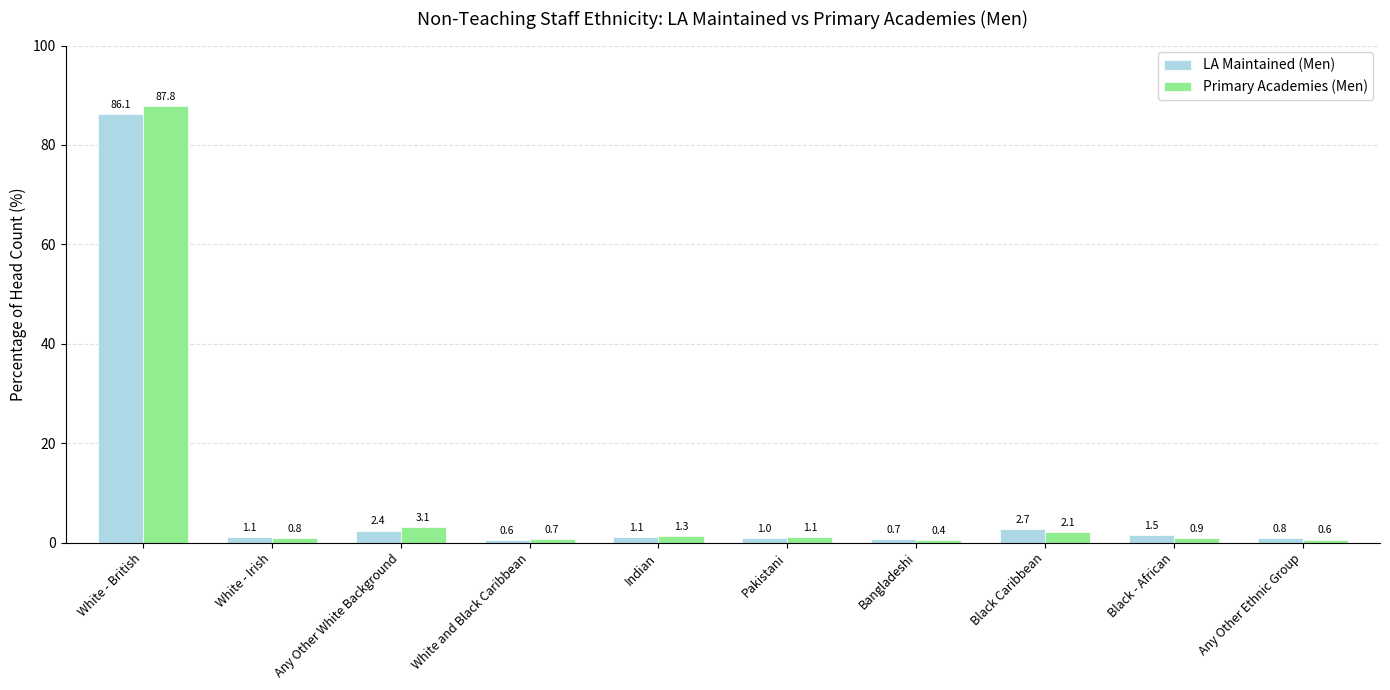

What are all the series names shown in the legend?

LA Maintained (Men), Primary Academies (Men)